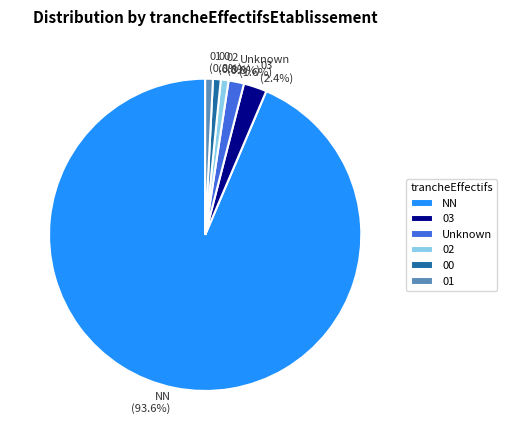

What percentage is the 00 slice, to the nearest percent?

1%